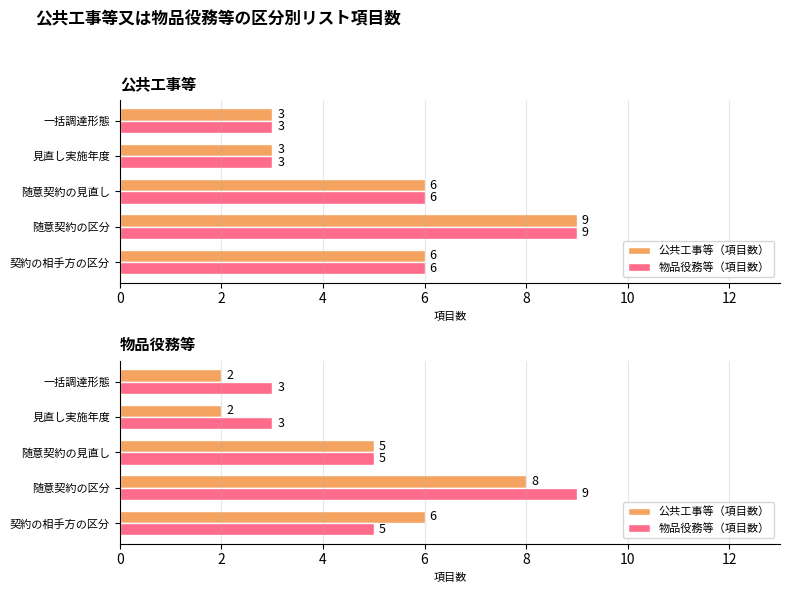

Count the number of data series in this chart.

2